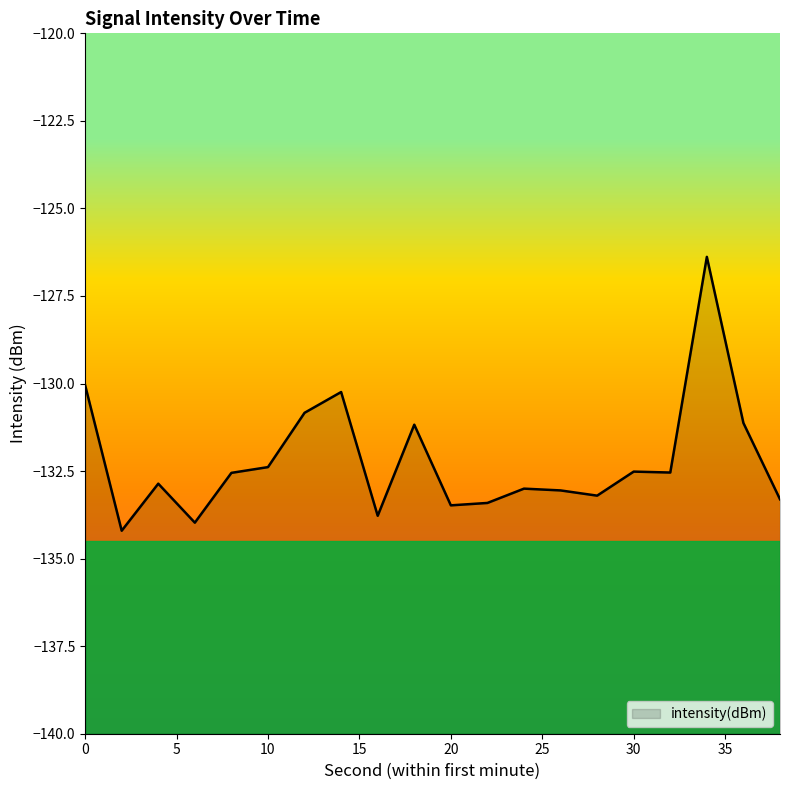

Where is the first local minimum?

2